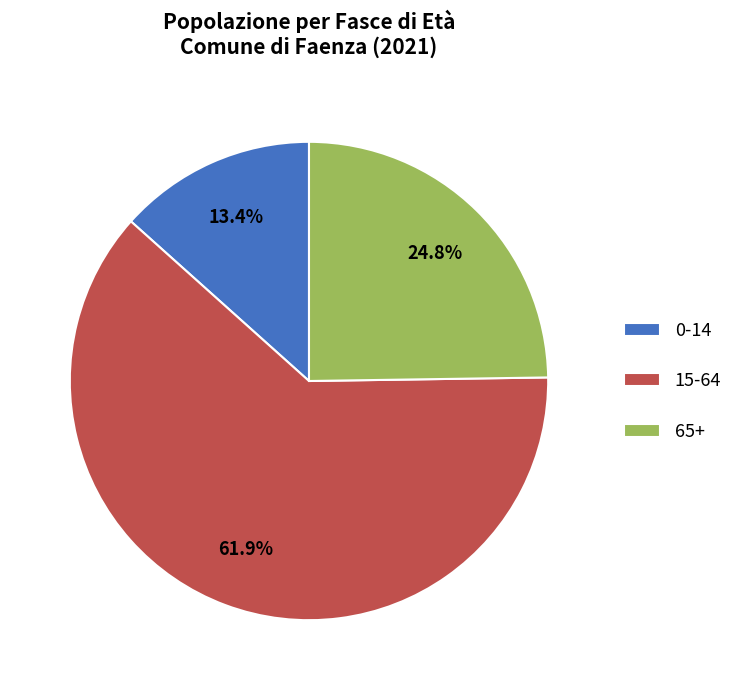

Which slice represents more than half of the pie?

15-64